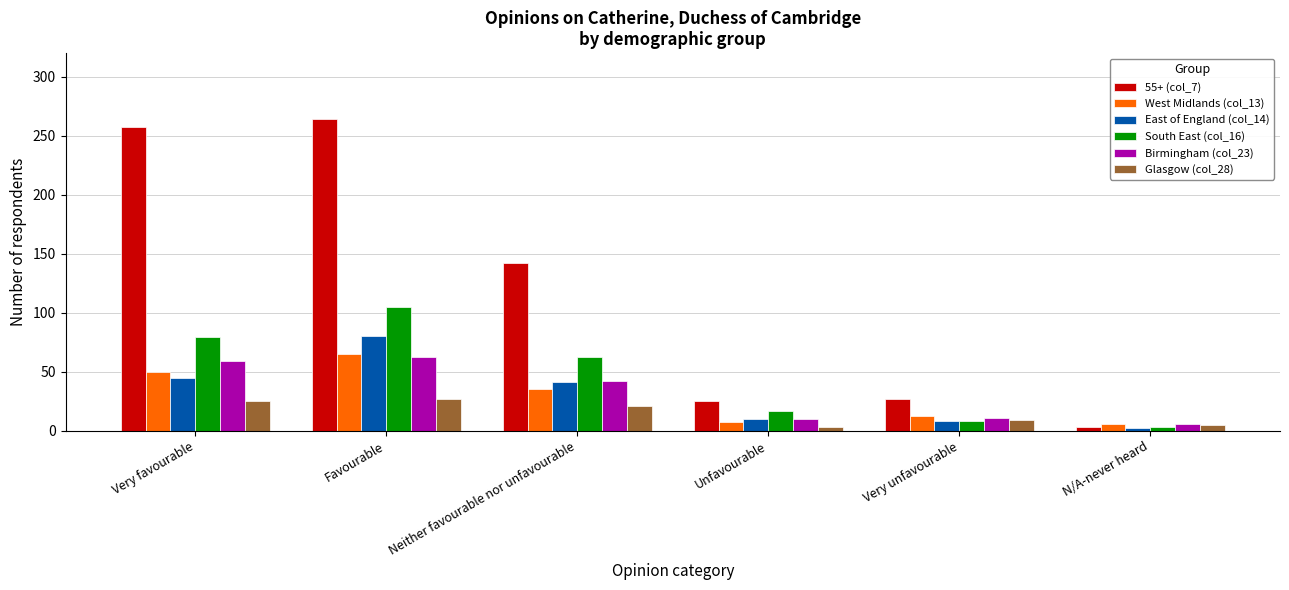

What is the difference between the highest and lowest values at Favourable?

237